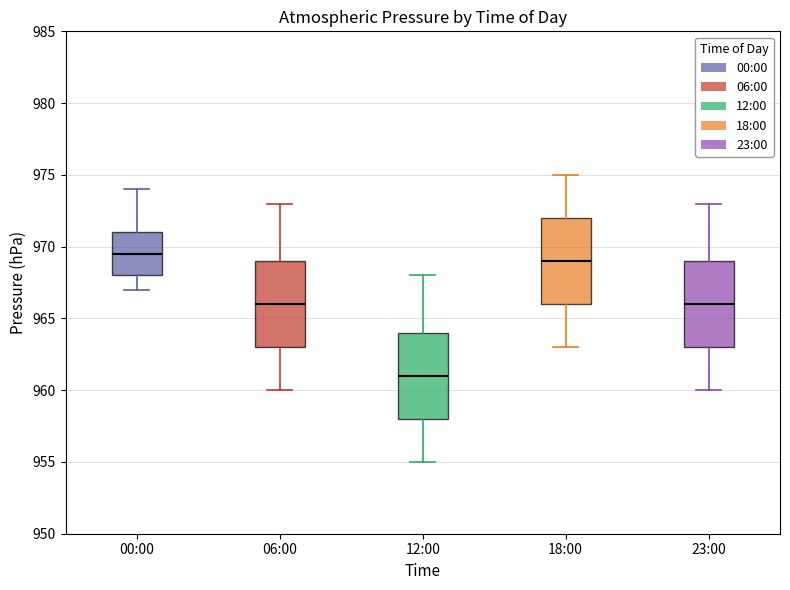

Reading left to right, read every box against the y-axis: the position of its median line, the range the box covers, and the ends of its whiskers. The values are not printed on the chart, so give them approximately, as read against the axis.

00:00: median 969.5, box 968.0 to 971.0, whiskers 967.0 to 974.0
06:00: median 966.0, box 963.0 to 969.0, whiskers 960.0 to 973.0
12:00: median 961.0, box 958.0 to 964.0, whiskers 955.0 to 968.0
18:00: median 969.0, box 966.0 to 972.0, whiskers 963.0 to 975.0
23:00: median 966.0, box 963.0 to 969.0, whiskers 960.0 to 973.0